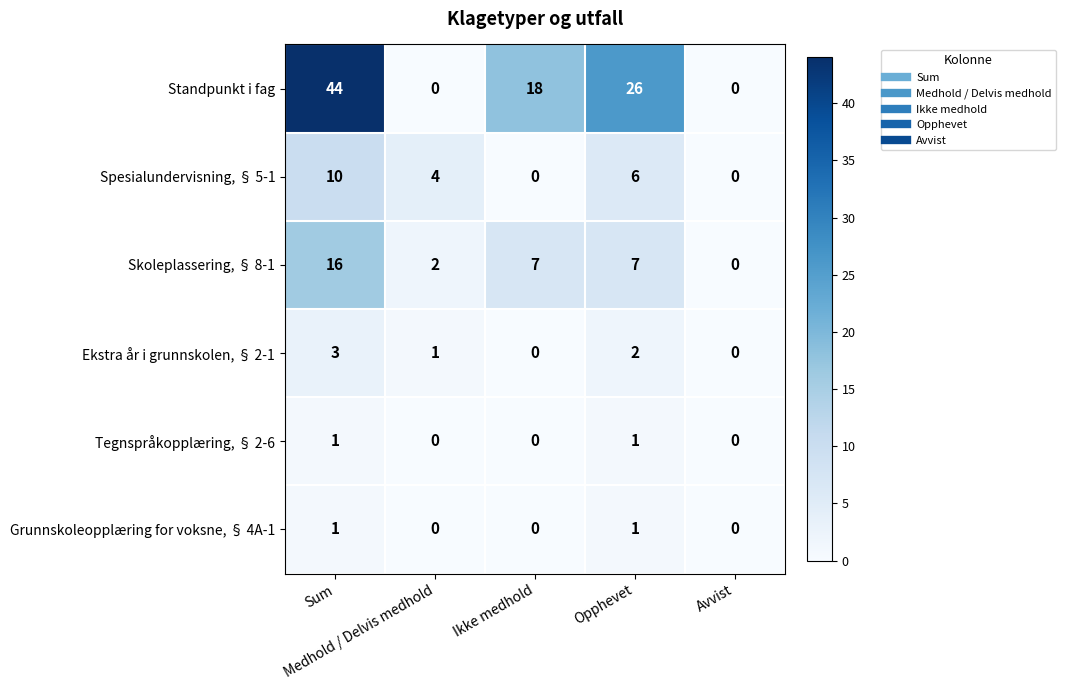

At how many categories does at least one series exceed 10?

3